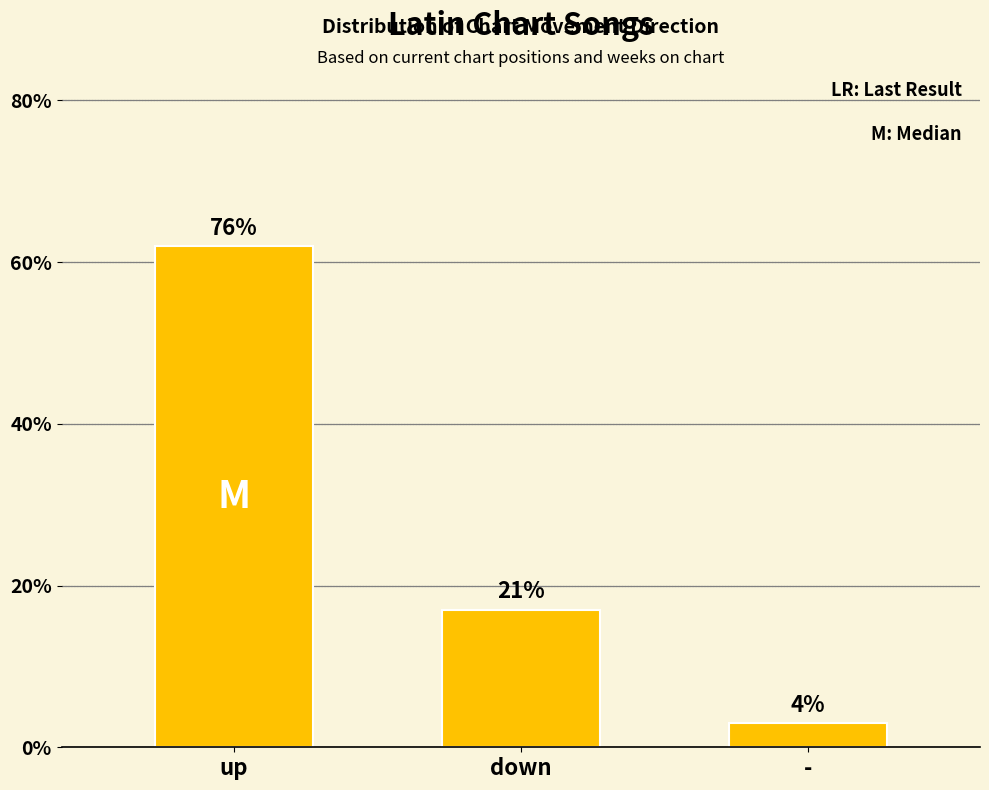

At which label does the data first exceed 17?

up